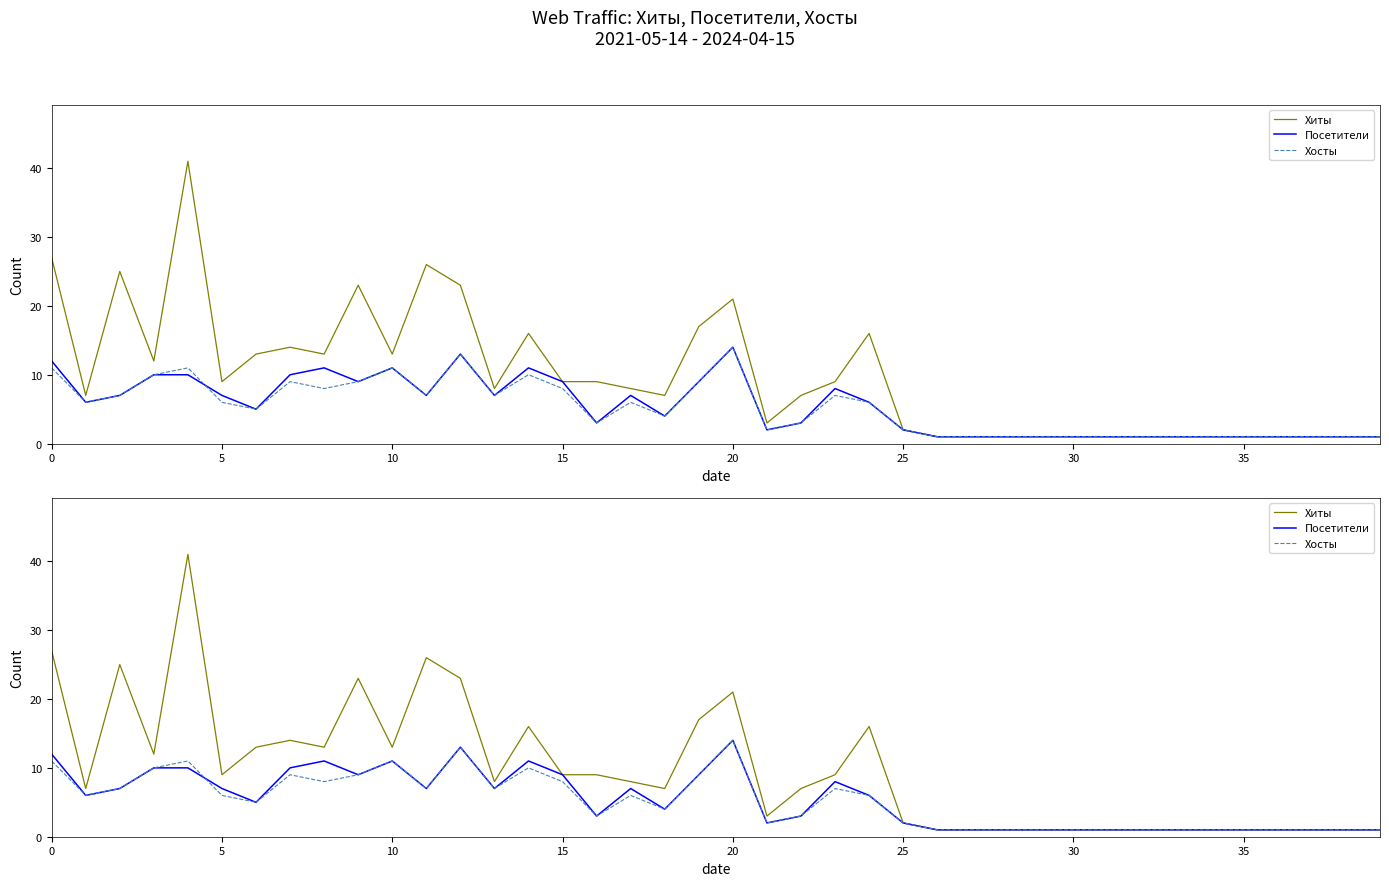

How many interior local peaks does the Посетители series have?

7